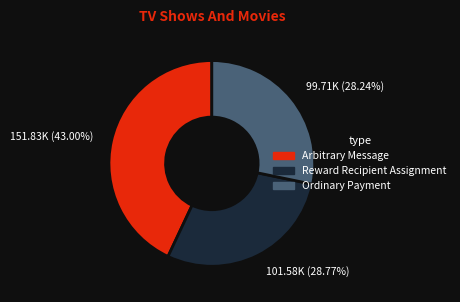

Count the number of slices in the pie.

3